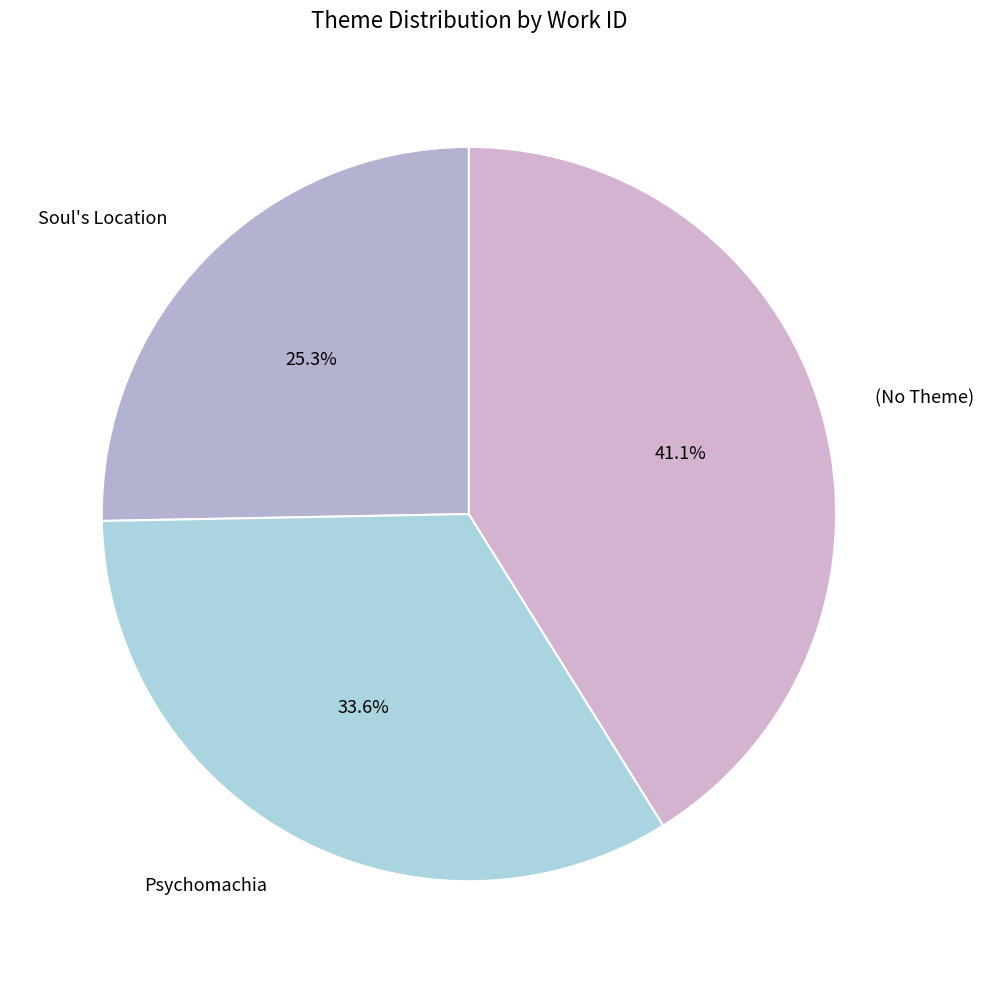

Rank the categories by value from lowest to highest.

Soul's Location, Psychomachia, (No Theme)